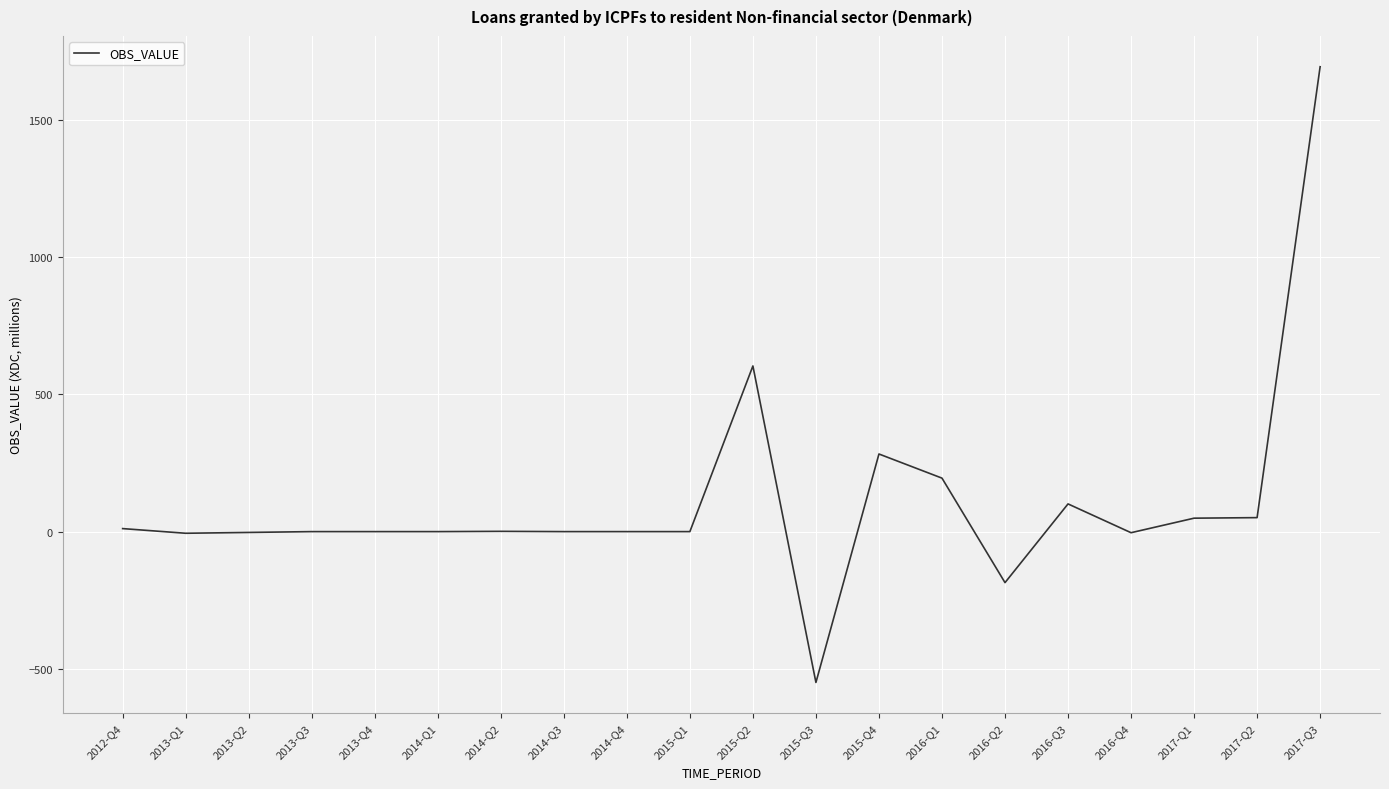

True or false: the data shows 0 at 2015-Q1.

True